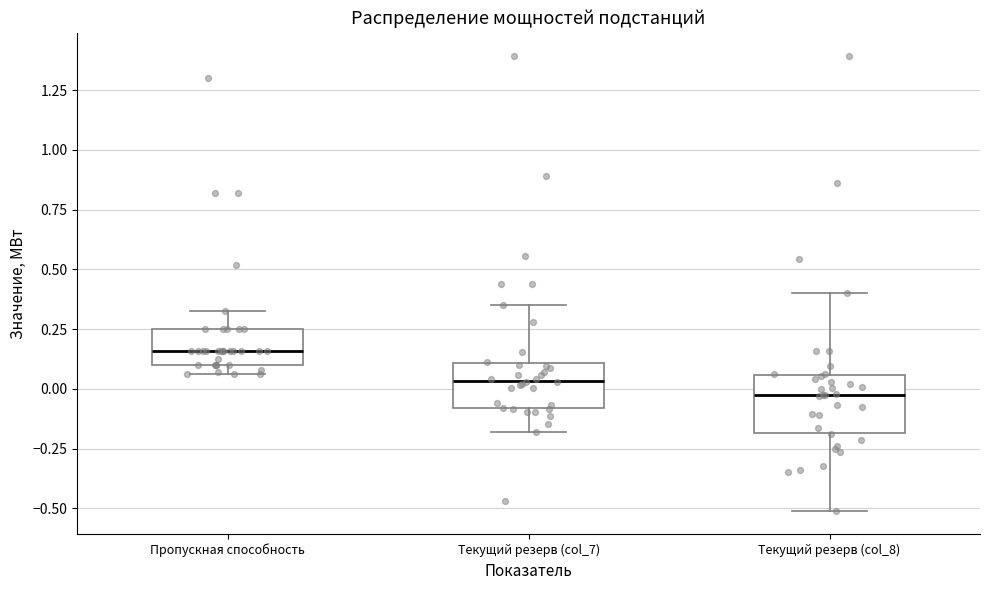

Comparing the boxes themselves (not the whiskers), which one is the tallest?

Текущий резерв (col_8)